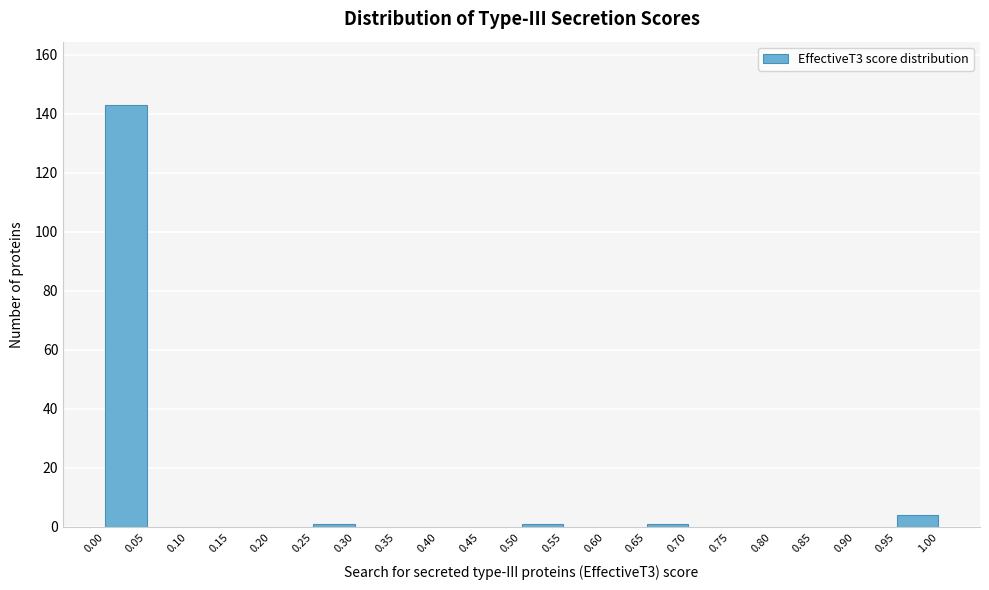

What is the height of the bar covering 0.00 to 0.05 on the x-axis? The values are not printed on the chart, so give them approximately, as read against the axis.

144